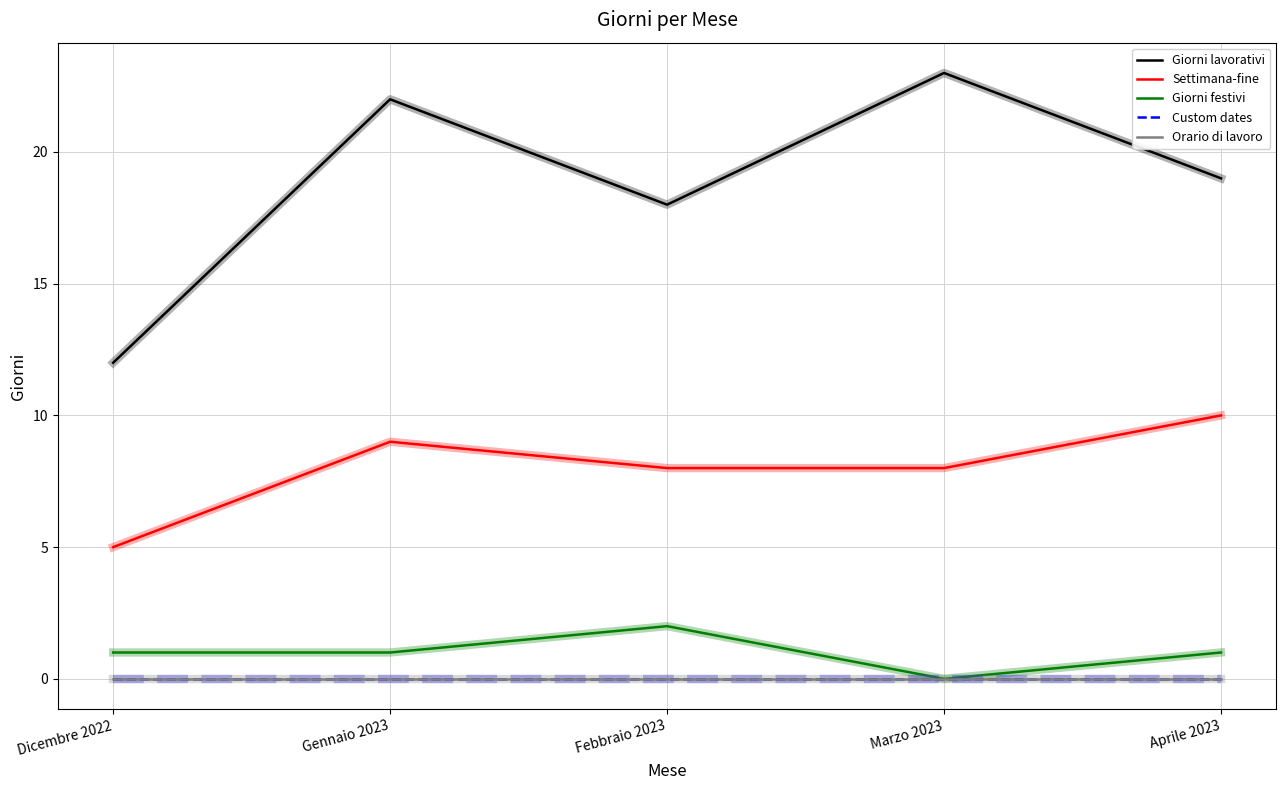

What is the difference between the maximum and minimum values in the Giorni festivi series?

2